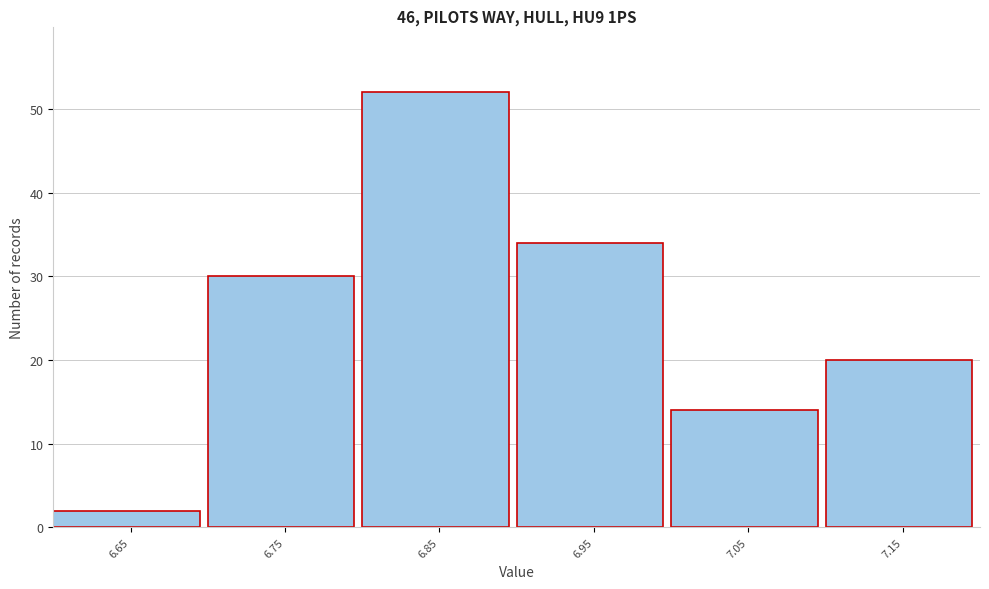

Reading left to right, what are all the values shown in this chart?

6.65=2	6.75=30	6.85=52	6.95=34	7.05=14	7.15=20